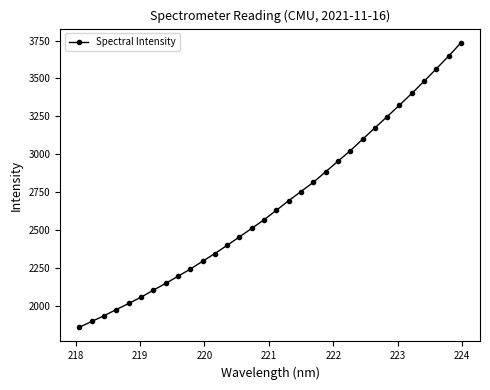

What is the maximum value shown in the chart?

3735.3